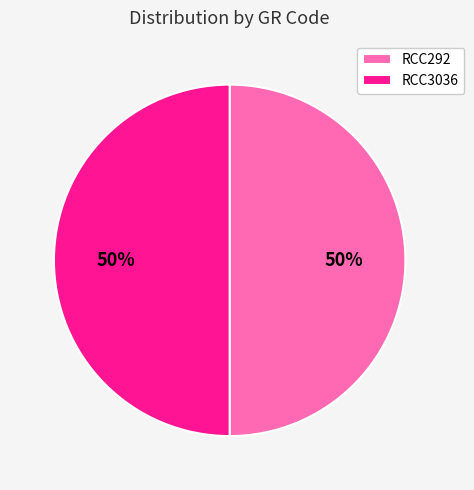

The RCC292 slice represents 50% of the pie. True or false?

True